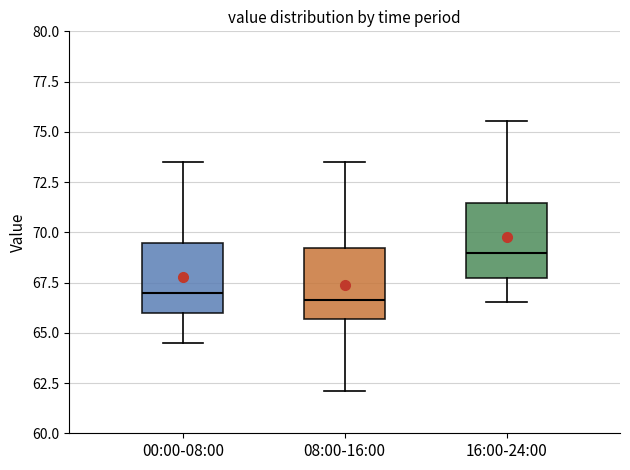

Reading left to right, read every box against the y-axis: the position of its median line, the range the box covers, and the ends of its whiskers. The values are not printed on the chart, so give them approximately, as read against the axis.

00:00-08:00: median 67.0, box 66.0 to 69.5, whiskers 64.5 to 73.5
08:00-16:00: median 66.5, box 65.5 to 69.0, whiskers 62.0 to 73.5
16:00-24:00: median 69.0, box 68.0 to 71.5, whiskers 66.5 to 75.5